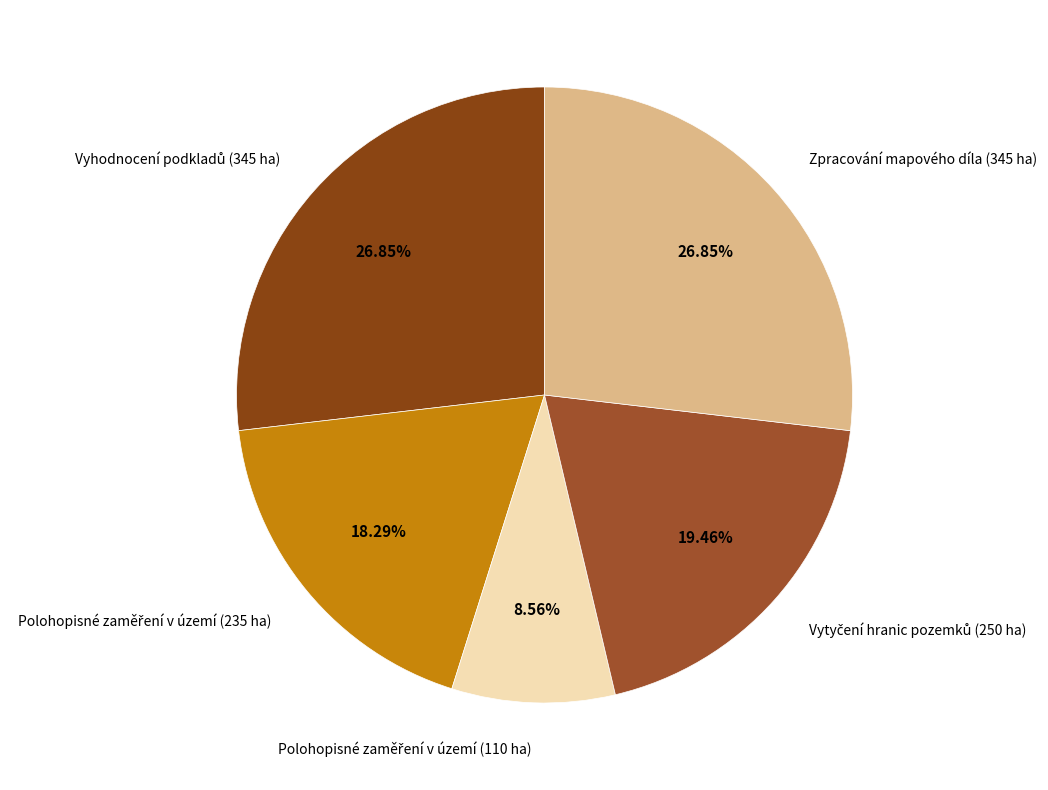

Is there any slice that represents more than half of the pie?

No